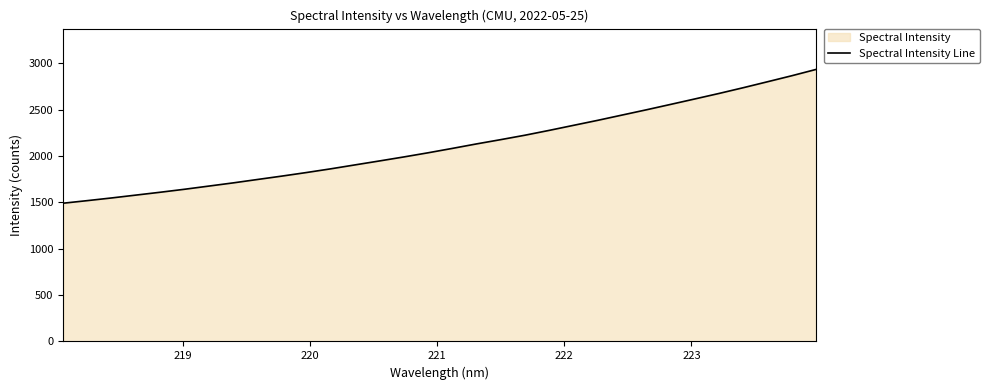

What is the minimum value shown in the chart?

1490.8